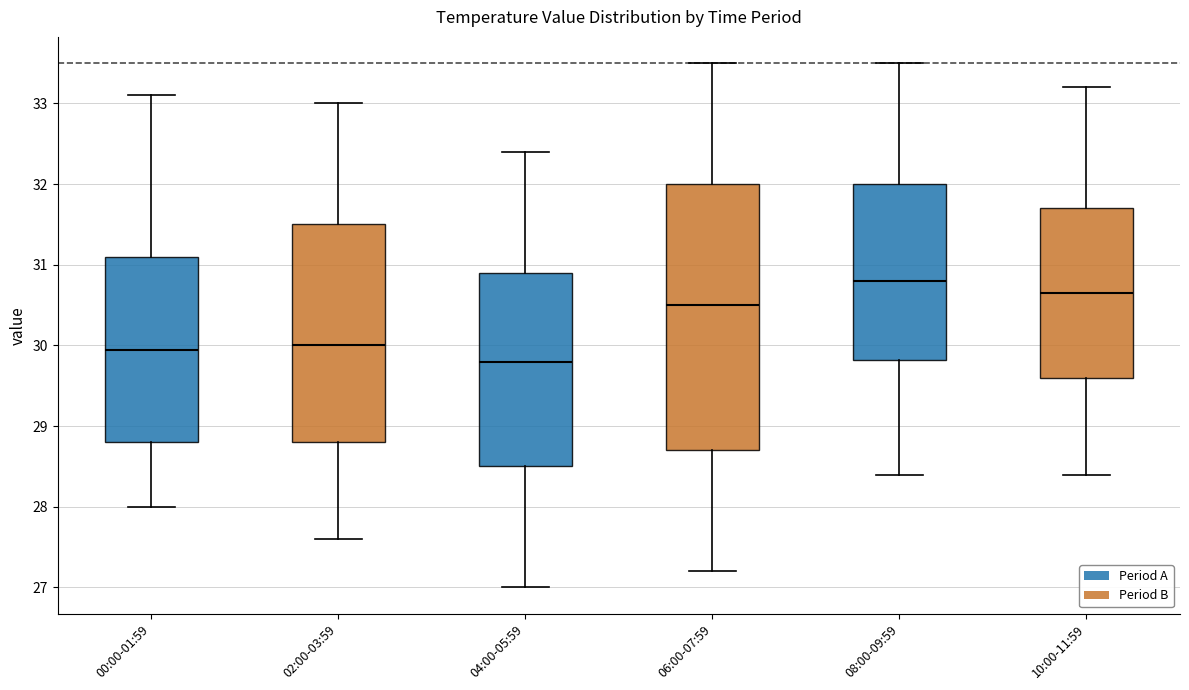

Reading left to right, transcribe this box plot: for each box, give where its median line is, the range the box spans, and where its two whiskers end, as read against the y-axis. The values are not printed on the chart, so give them approximately, as read against the axis.

00:00-01:59: median 30.0, box 28.8 to 31.1, whiskers 28.0 to 33.1
02:00-03:59: median 30.0, box 28.8 to 31.5, whiskers 27.6 to 33.0
04:00-05:59: median 29.8, box 28.5 to 30.9, whiskers 27.0 to 32.4
06:00-07:59: median 30.5, box 28.7 to 32.0, whiskers 27.2 to 33.5
08:00-09:59: median 30.8, box 29.8 to 32.0, whiskers 28.4 to 33.5
10:00-11:59: median 30.7, box 29.6 to 31.7, whiskers 28.4 to 33.2